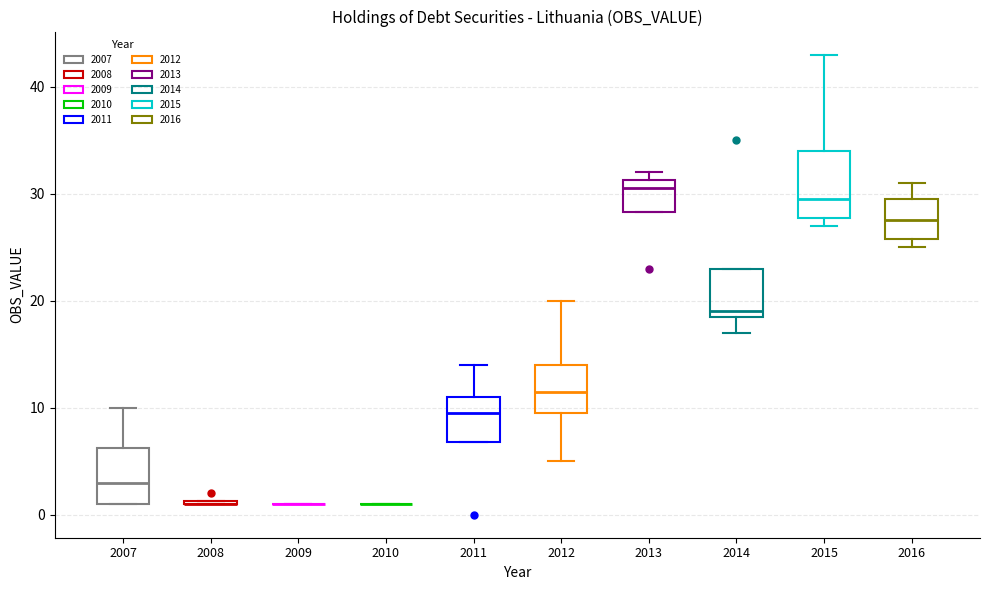

Reading left to right, read every box against the y-axis: the position of its median line, the range the box covers, and the ends of its whiskers. The values are not printed on the chart, so give them approximately, as read against the axis.

2007: median 3, box 1 to 6, whiskers 1 to 10
2008: box collapsed to a line at 1, whiskers 1 to 1
2009: box collapsed to a line at 1, whiskers 1 to 1
2010: box collapsed to a line at 1, whiskers 1 to 1
2011: median 10, box 7 to 11, whiskers 7 to 14
2012: median 12, box 10 to 14, whiskers 5 to 20
2013: median 31 (just below the box's upper edge), box 28 to 31, whiskers 28 to 32
2014: median 19 (just above the box's lower edge), box 19 to 23, whiskers 17 to 23
2015: median 30, box 28 to 34, whiskers 27 to 43
2016: median 28, box 26 to 30, whiskers 25 to 31